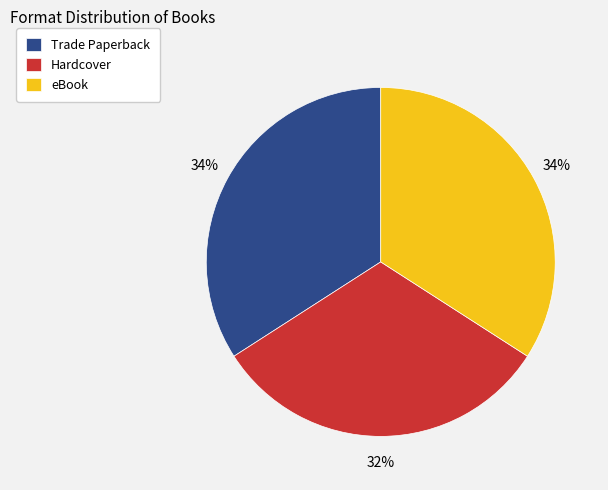

Combined, do Hardcover and eBook account for over 50%?

Yes